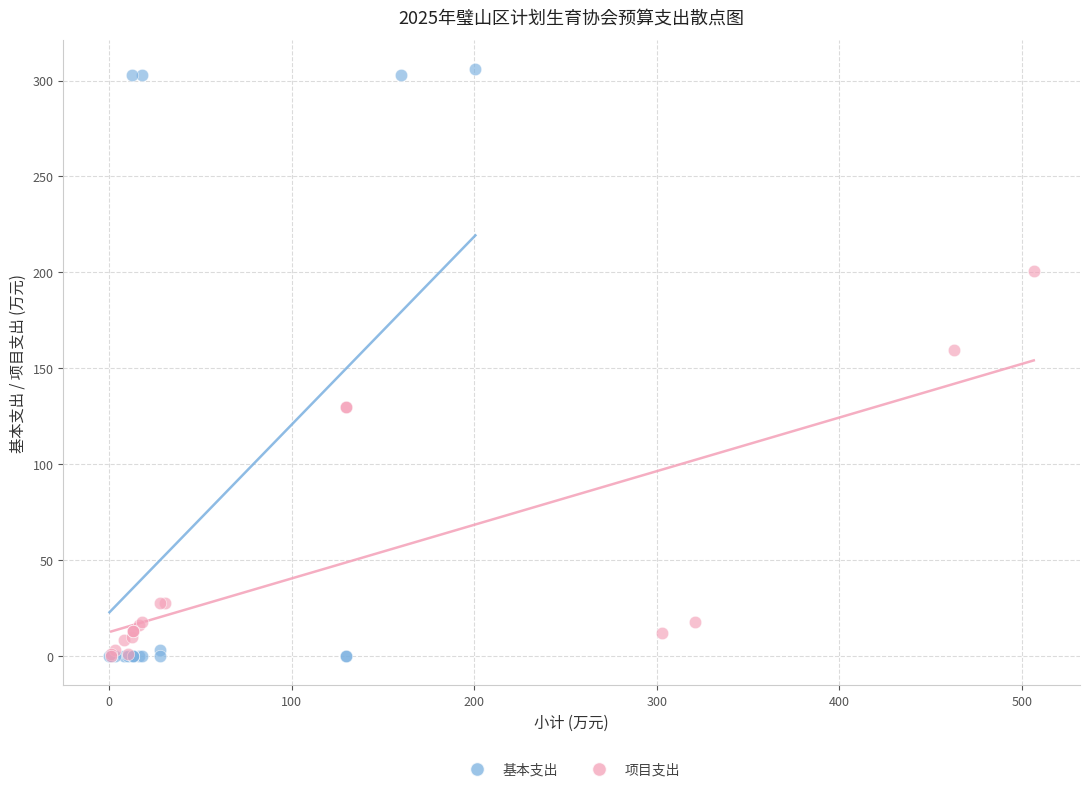

Which series has the widest spread of Y values?

基本支出